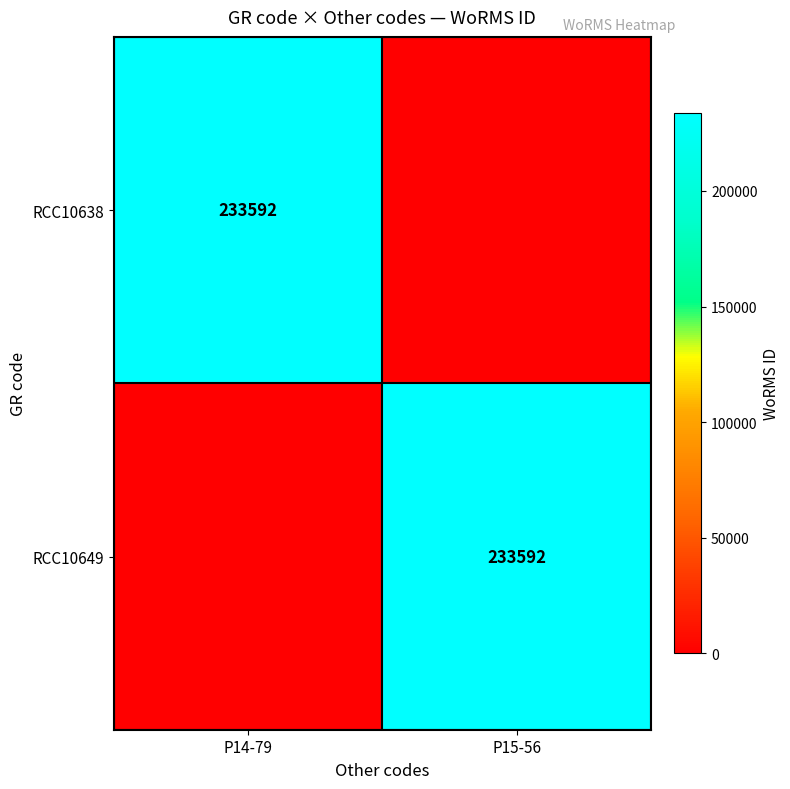

True or false: RCC10649 has a value of 233592 at P15-56.

True